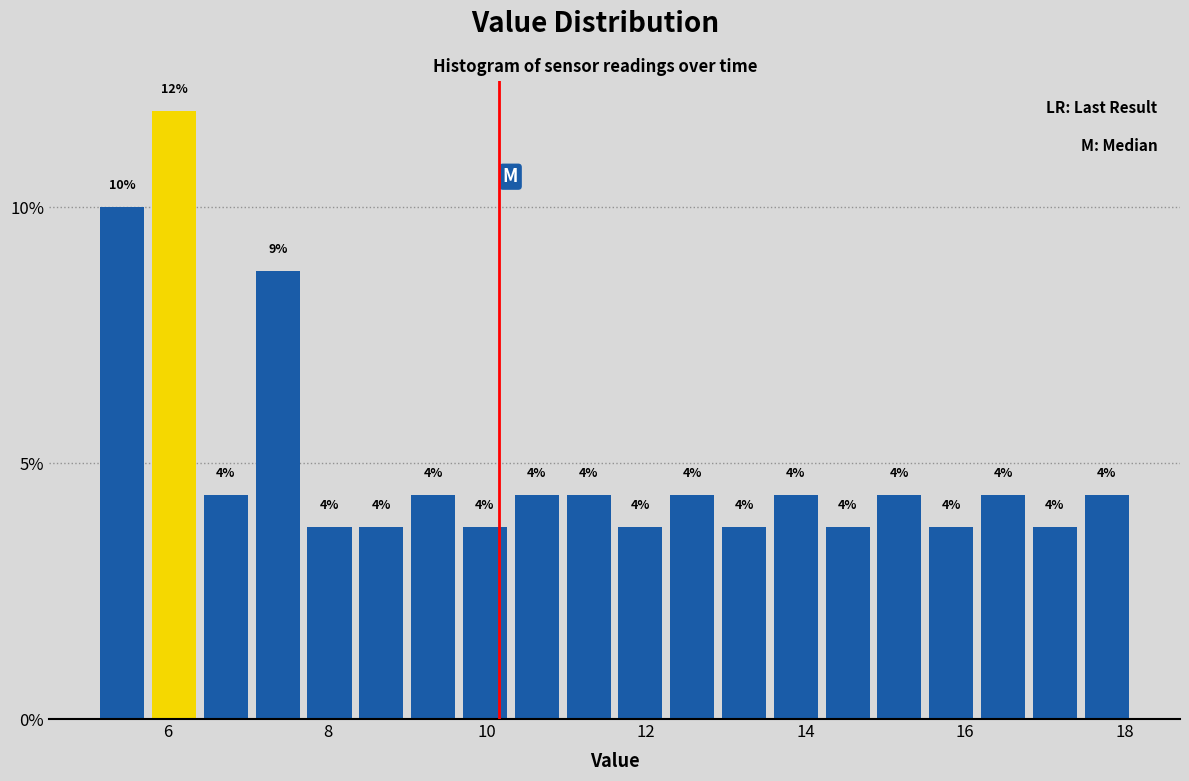

Around what value on the x-axis is the tallest bar? Give the approximate position of its centre, as read against the axis.

6.0